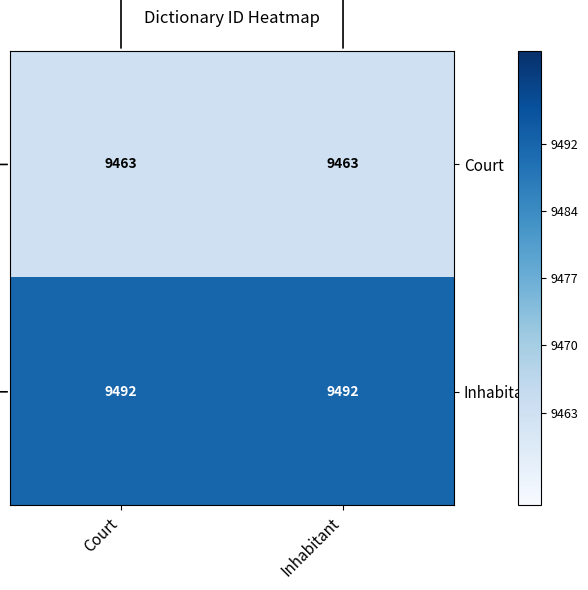

What is the total value across all series at Court?

18955